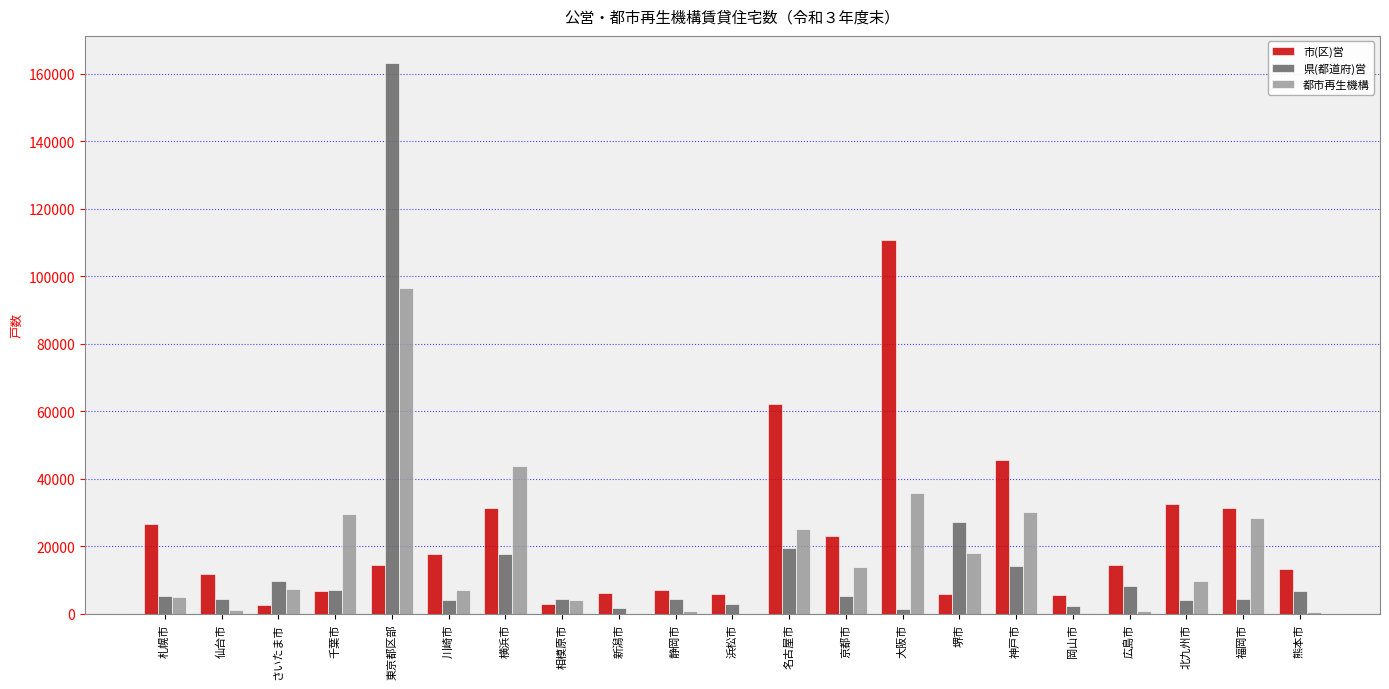

What is the total value across all series at 相模原市?

11095